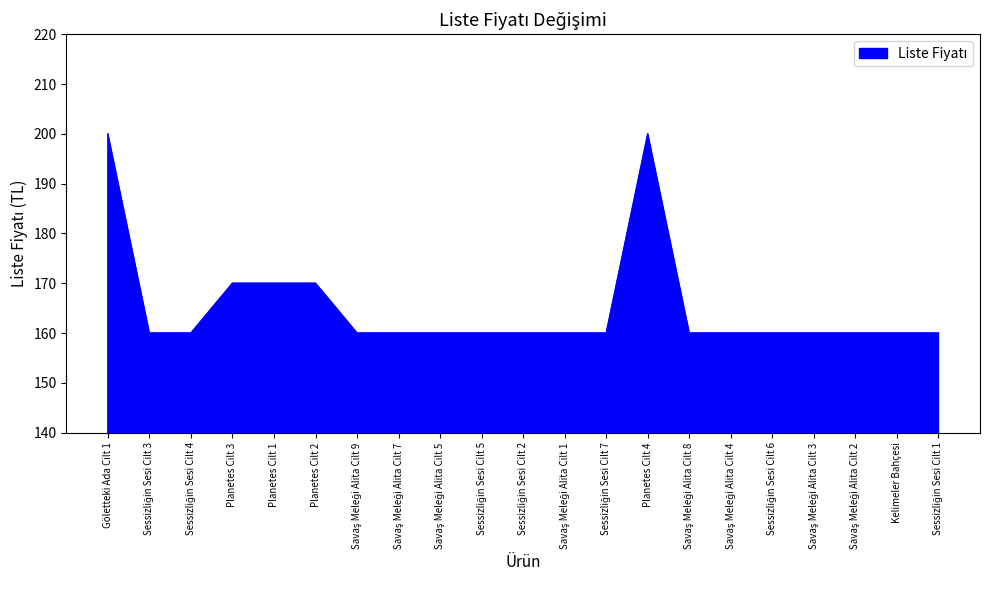

What is the average value?

165